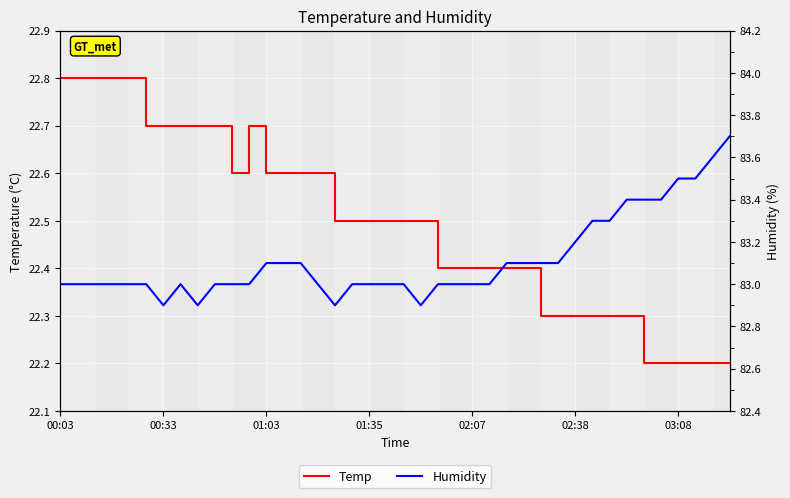

Where is Temp nearest to the value 22?

34